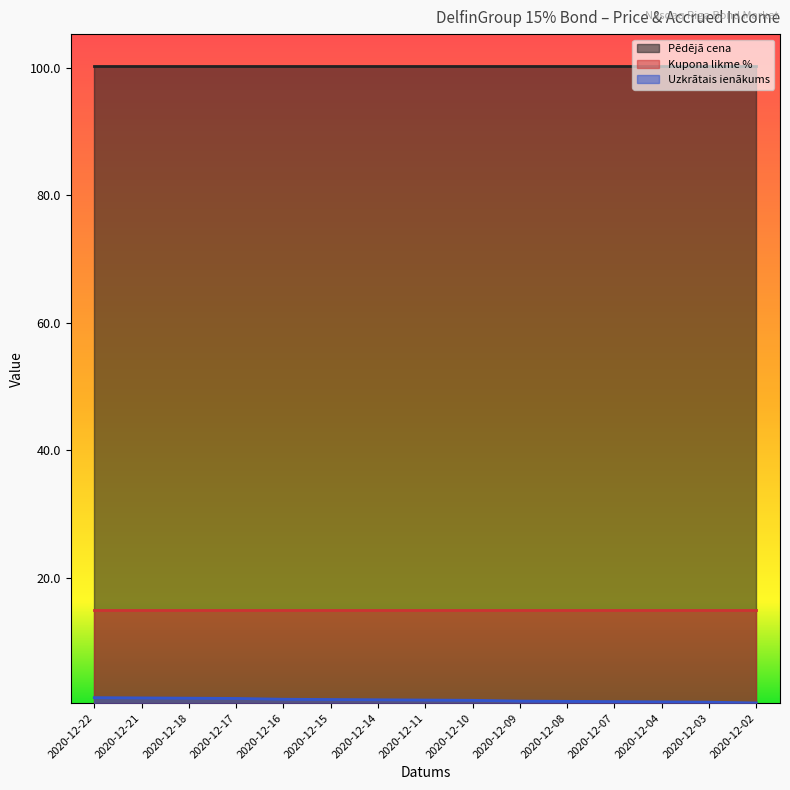

What value does the Kupona likme % series have at 2020-12-22?

15.0